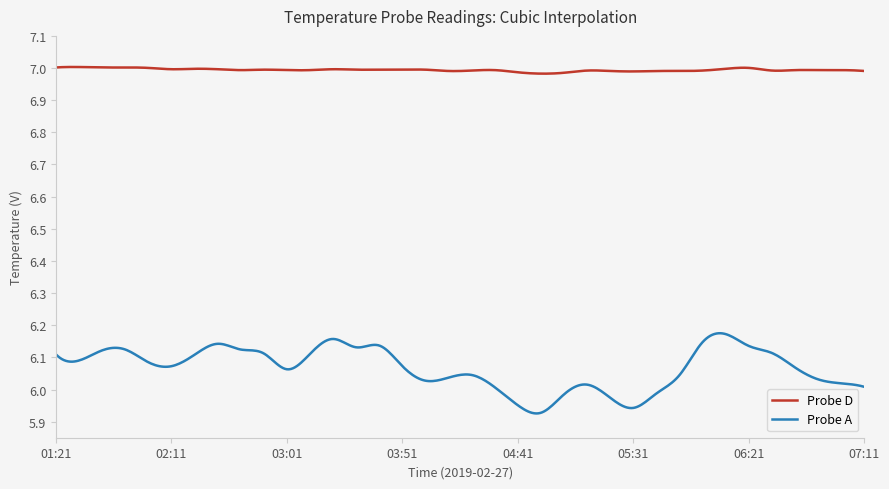

At how many categories does at least one series exceed 6?

400